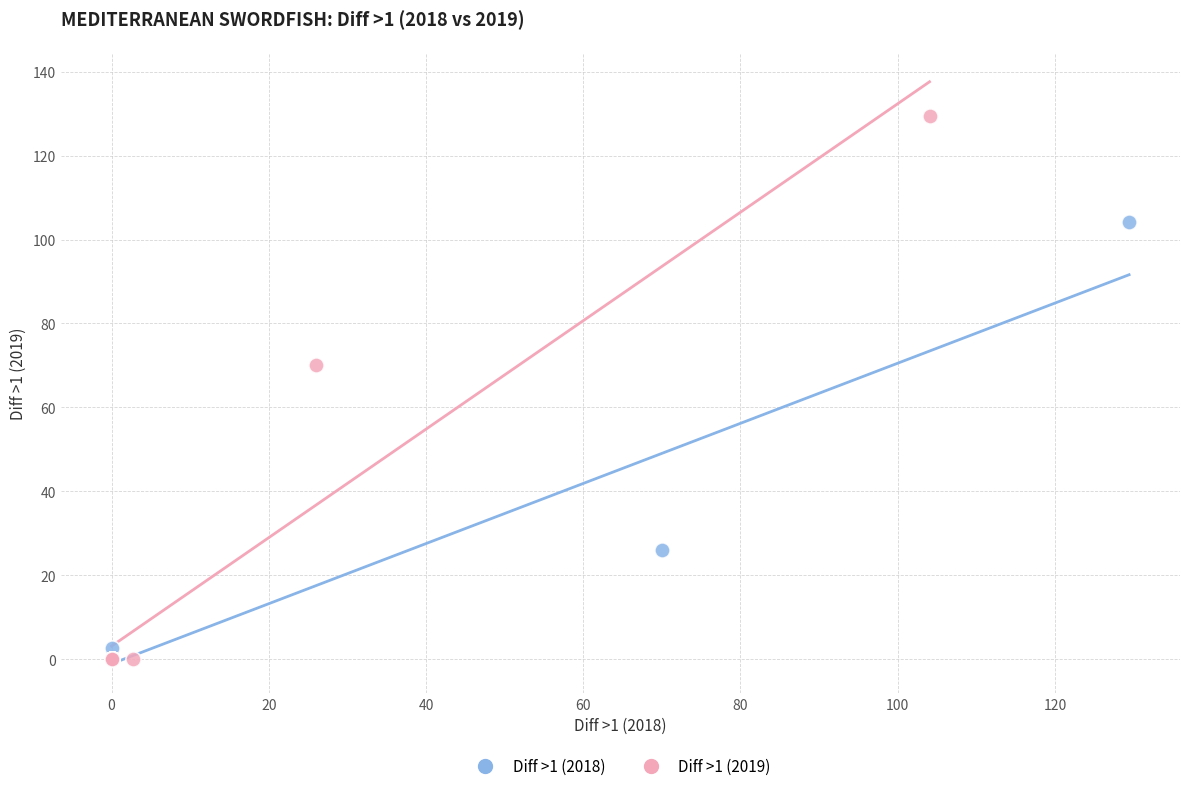

Which series has the largest Y range (max minus min)?

Diff >1 (2019)